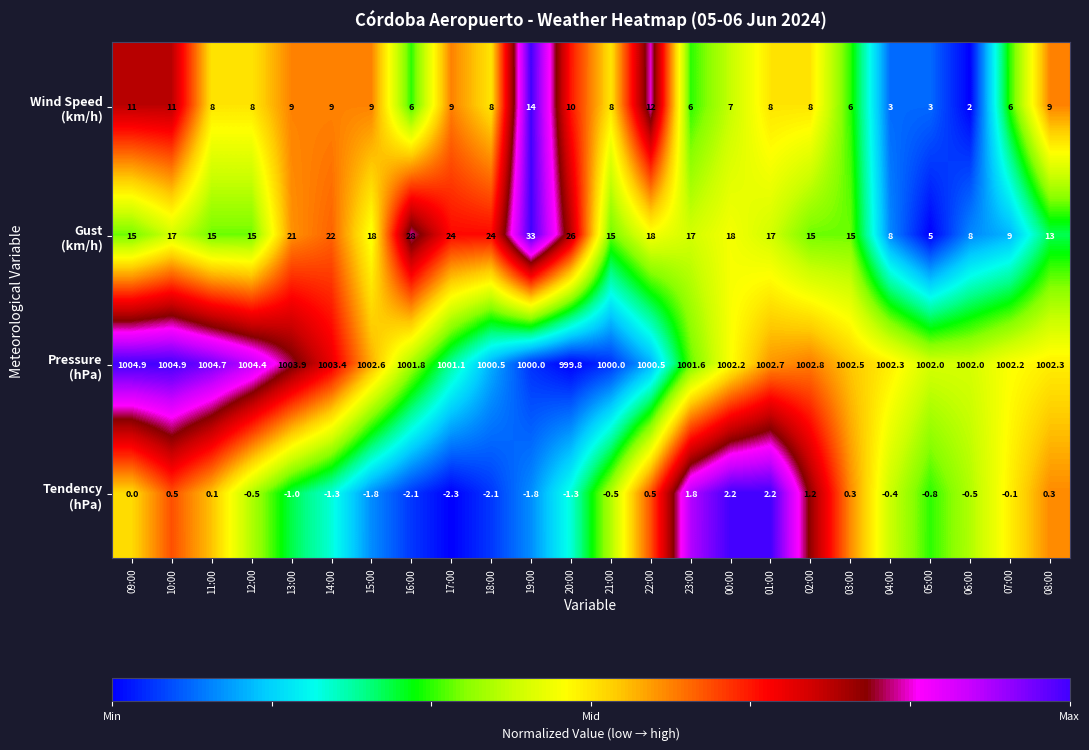

Which label corresponds to the smallest value in the chart?

17:00